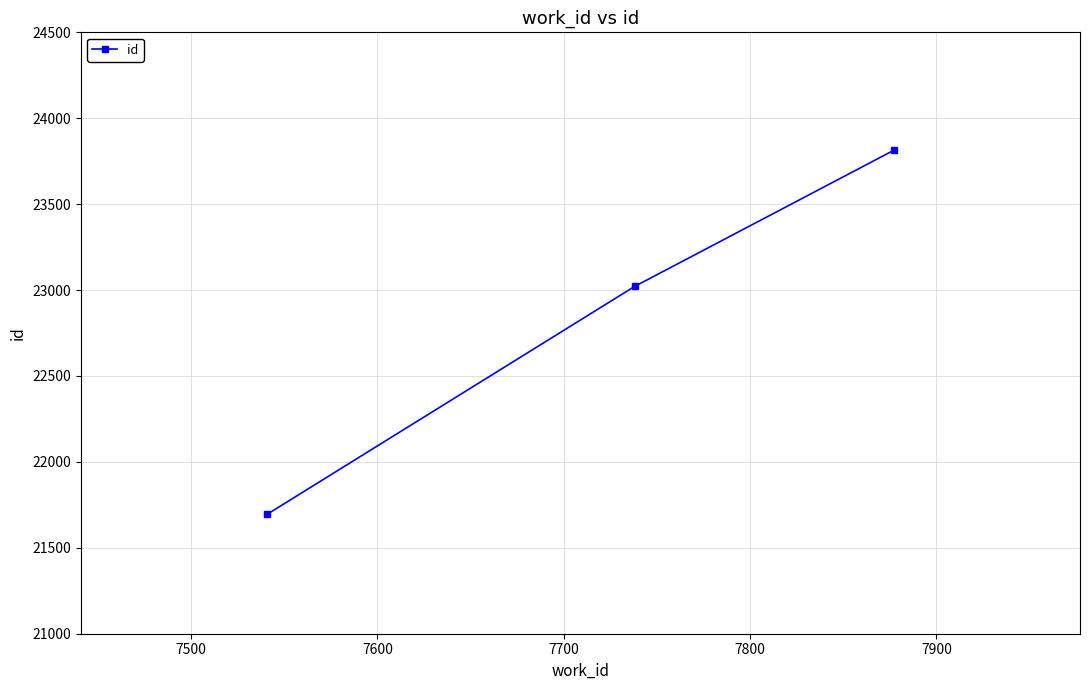

What is the smallest value displayed?

21696